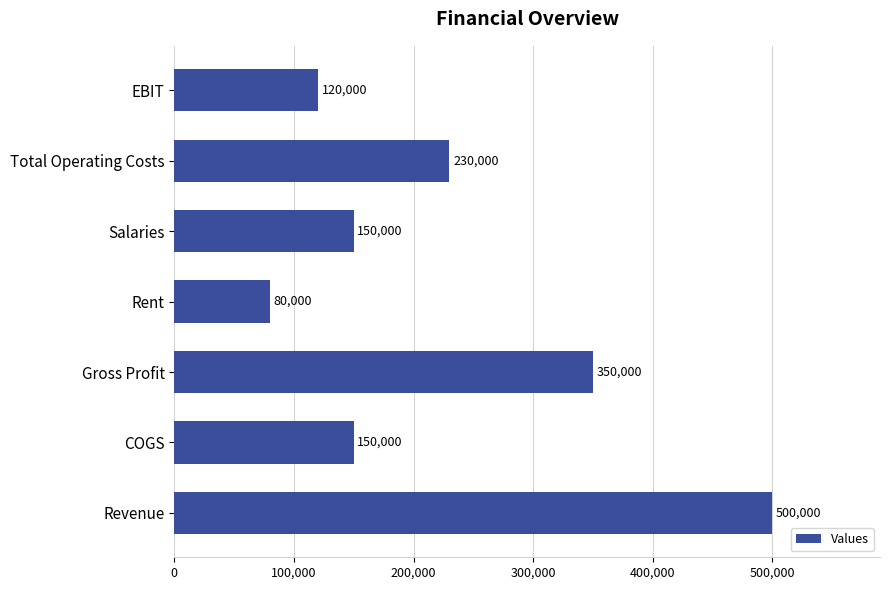

Reading bottom to top, list all the values displayed in this chart.

500000	150000	350000	80000	150000	230000	120000